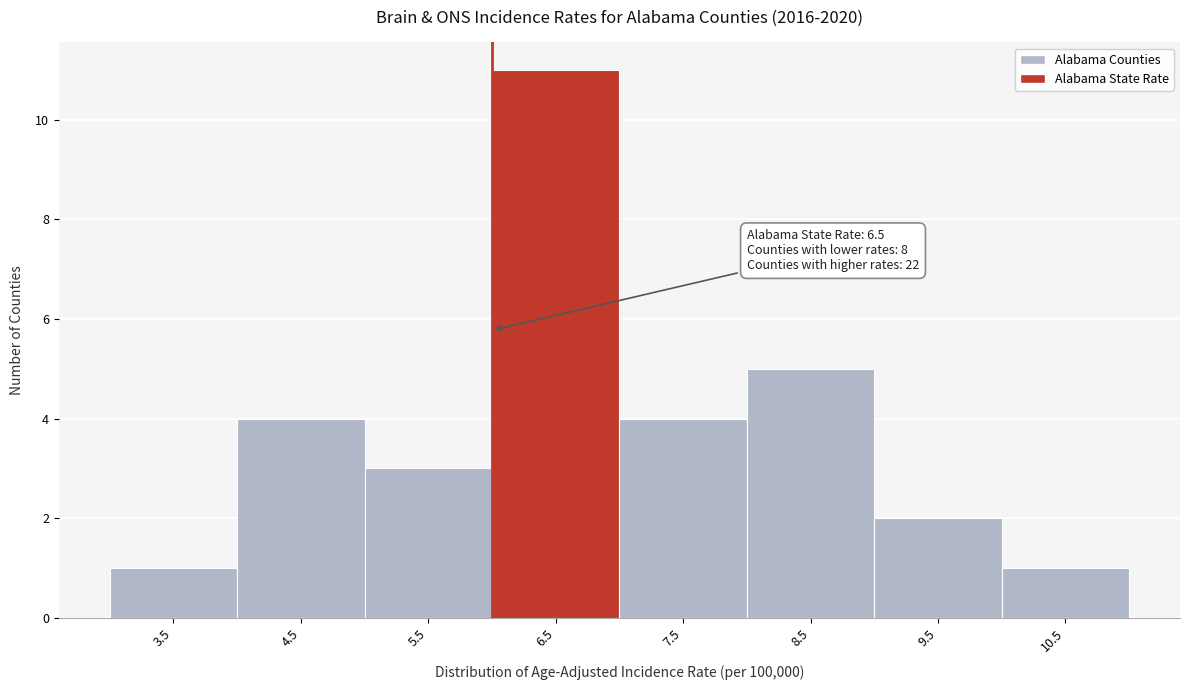

Reading right to left, extract all data points from this chart.

10.5=1	9.5=2	8.5=5	7.5=4	6.5=11	5.5=3	4.5=4	3.5=1